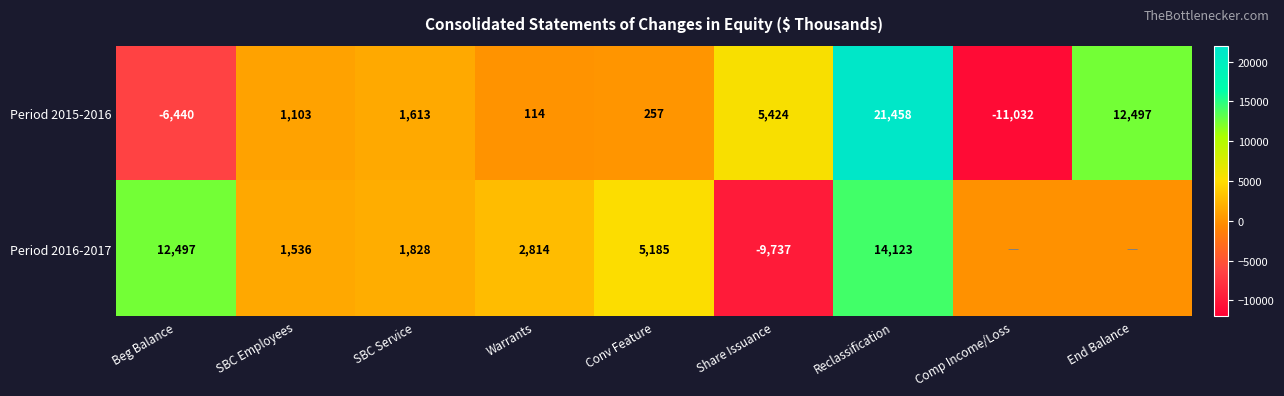

Is the value of Period 2015-2016 at Beg Balance greater than the value of Period 2016-2017 at SBC Employees?

No